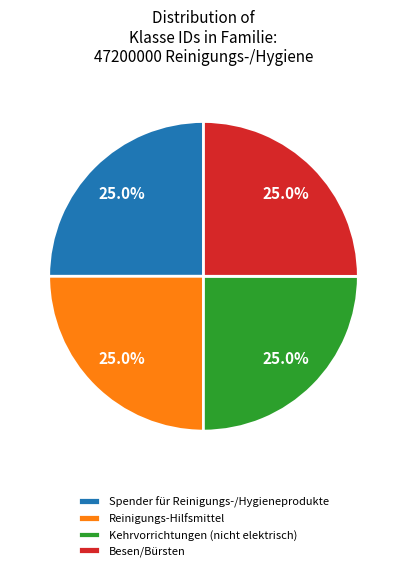

The Besen/Bürsten slice represents 14% of the pie. True or false?

False